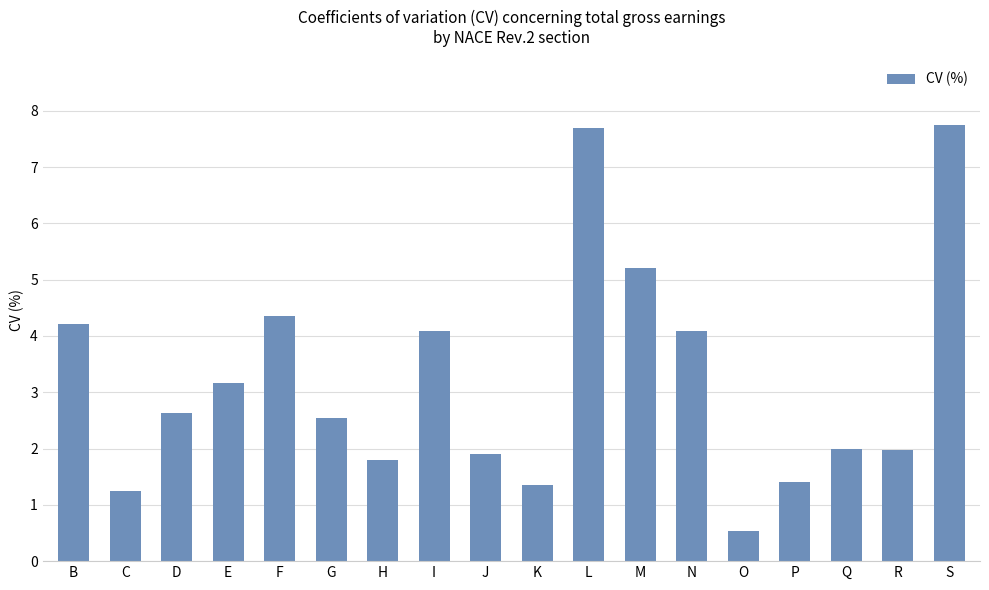

How many bars are there in total?

18